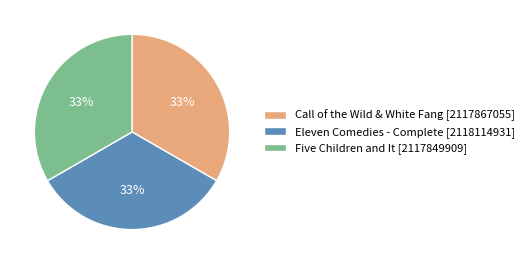

Is the sum of Call of the Wild & White Fang [2117867055] and Five Children and It [2117849909] greater than half?

Yes